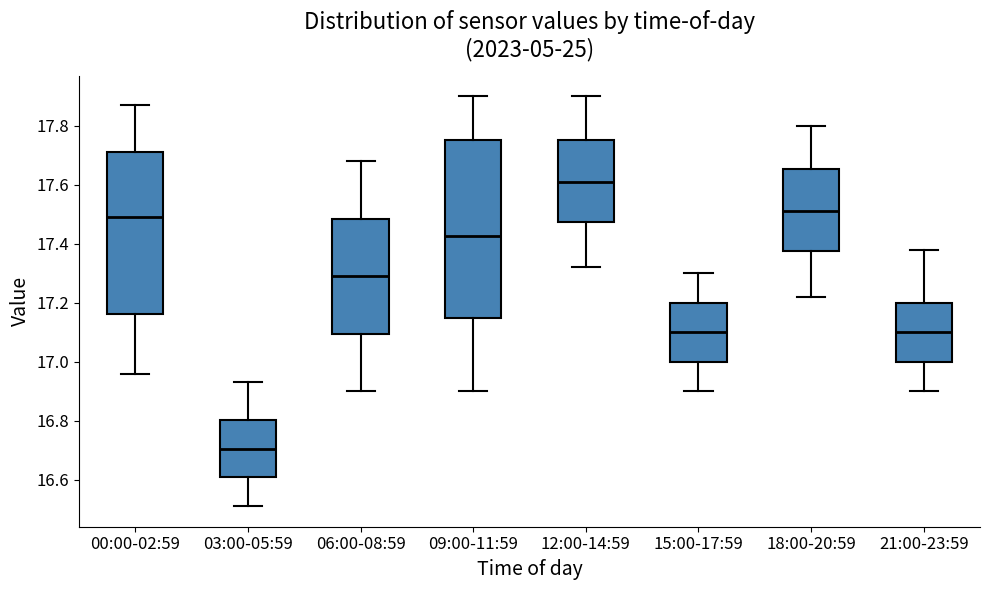

Reading left to right, read every box against the y-axis: the position of its median line, the range the box covers, and the ends of its whiskers. The values are not printed on the chart, so give them approximately, as read against the axis.

00:00-02:59: median 17.50, box 17.16 to 17.72, whiskers 16.96 to 17.88
03:00-05:59: median 16.70, box 16.60 to 16.80, whiskers 16.52 to 16.94
06:00-08:59: median 17.30, box 17.10 to 17.48, whiskers 16.90 to 17.68
09:00-11:59: median 17.42, box 17.16 to 17.76, whiskers 16.90 to 17.90
12:00-14:59: median 17.62, box 17.48 to 17.76, whiskers 17.32 to 17.90
15:00-17:59: median 17.10, box 17.00 to 17.20, whiskers 16.90 to 17.30
18:00-20:59: median 17.52, box 17.38 to 17.66, whiskers 17.22 to 17.80
21:00-23:59: median 17.10, box 17.00 to 17.20, whiskers 16.90 to 17.38